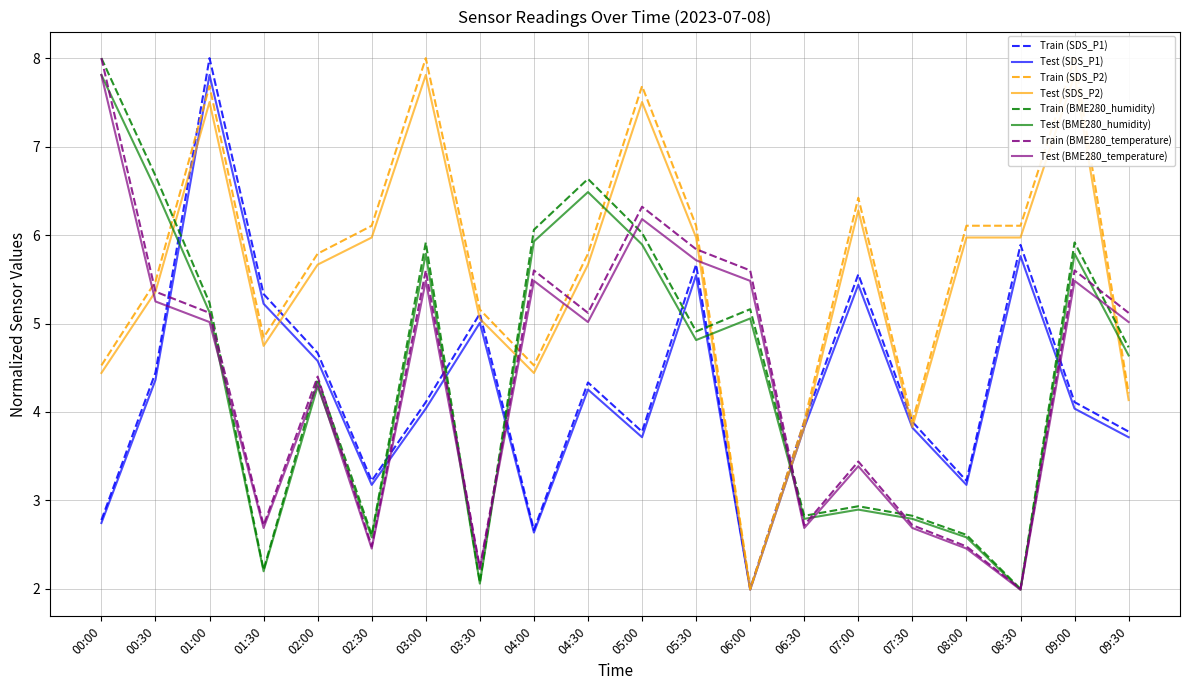

Where does the SDS_P1 series first go above 4?

00:30